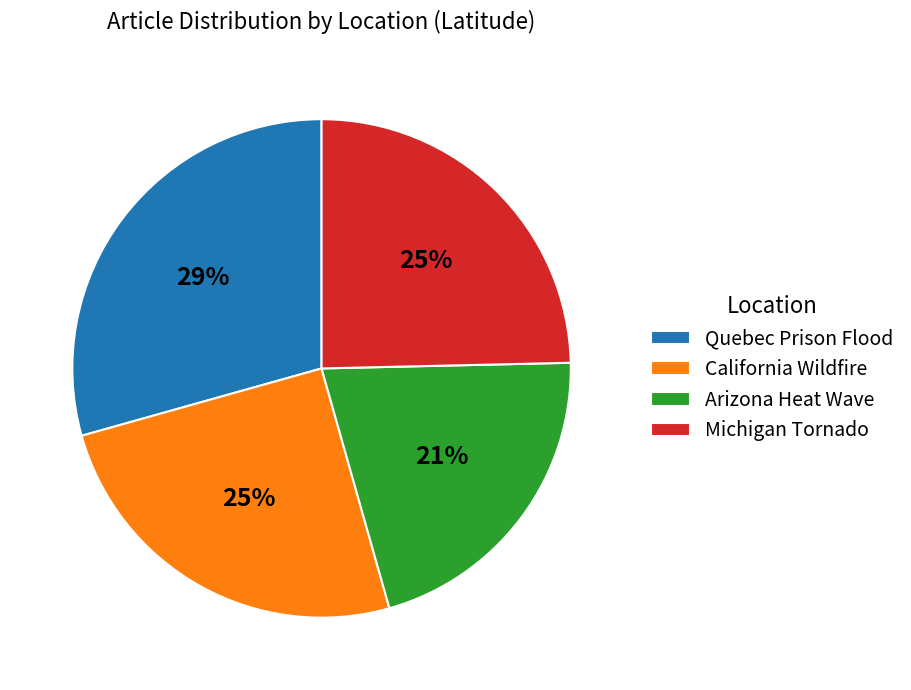

To the nearest percent, what is the difference between the largest and smallest slice percentages?

8%